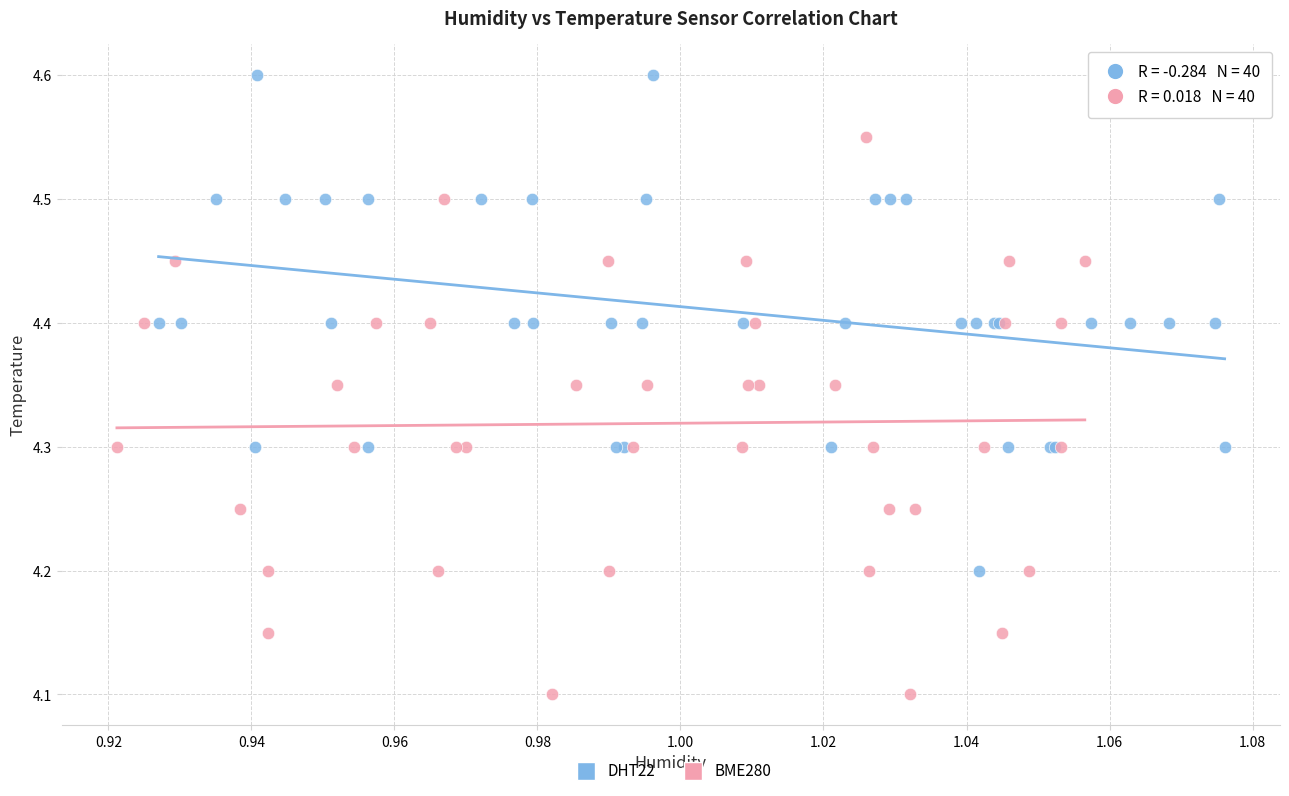

Which series reaches the minimum Y coordinate?

BME280